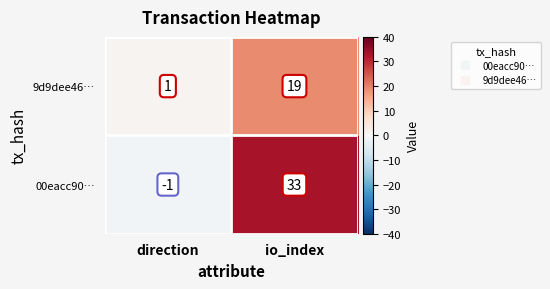

Which series has the largest total across all categories?

00eacc90…